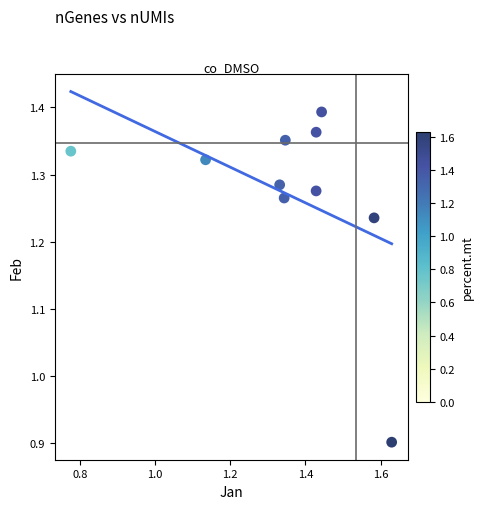

What is the range of Y values (max minus min)?

0.5